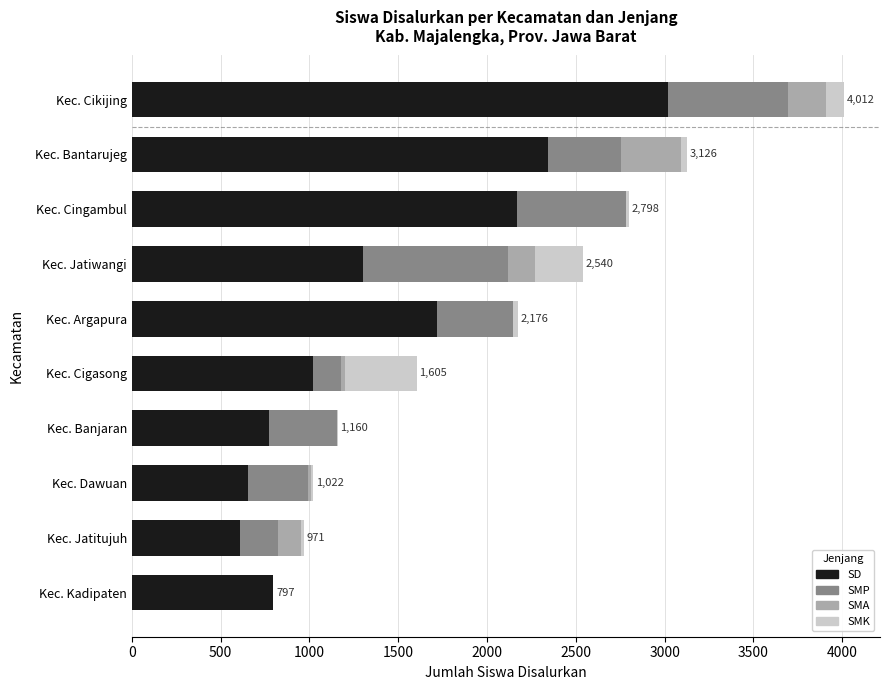

What is the highest value of the SD series?

3017